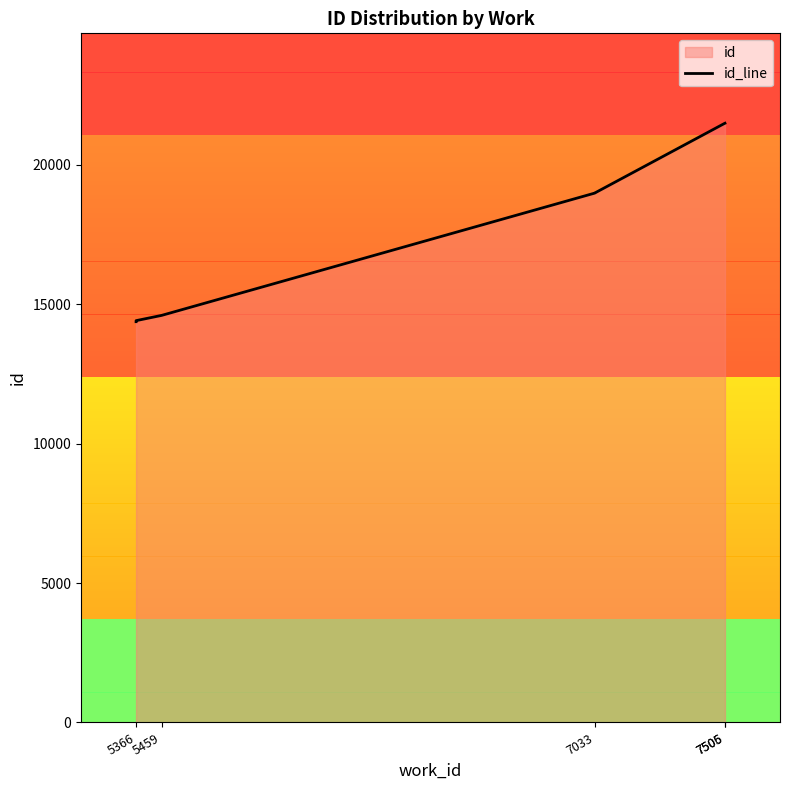

True or false: there are more than 0 points higher than both neighbors.

False